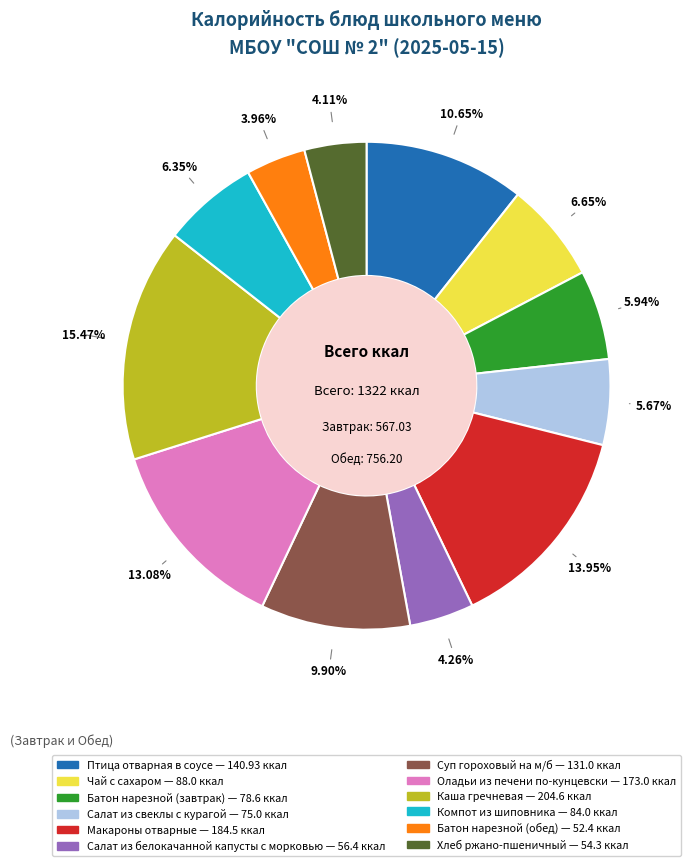

Which slice is the largest?

Каша гречневая